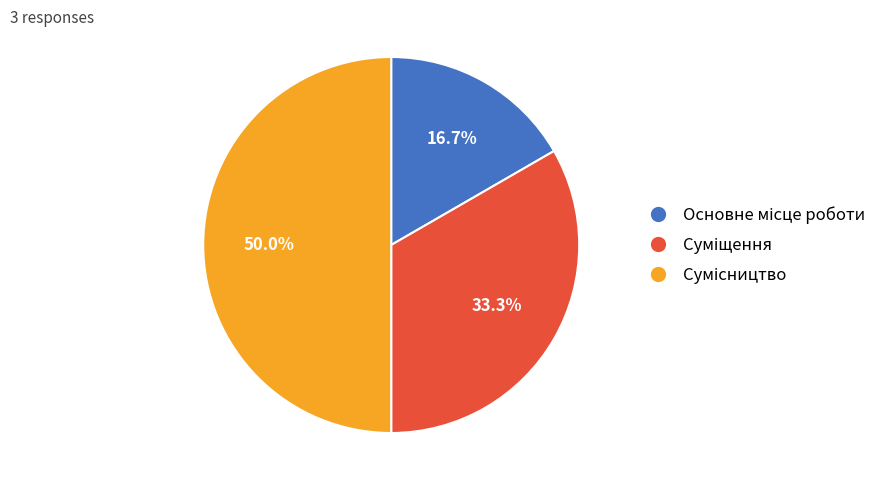

Does any single category account for the majority?

No